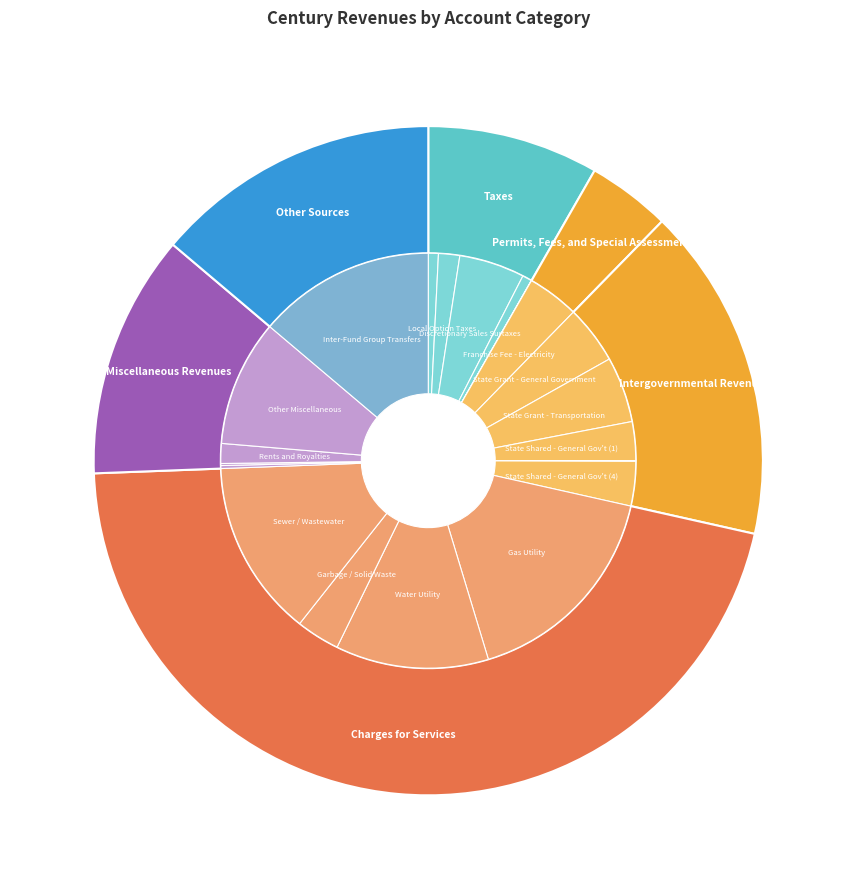

Rank the categories by value from lowest to highest.

Permits, Fees, and Special Assessments, Taxes, Miscellaneous Revenues, Other Sources, Intergovernmental Revenue, Charges for Services